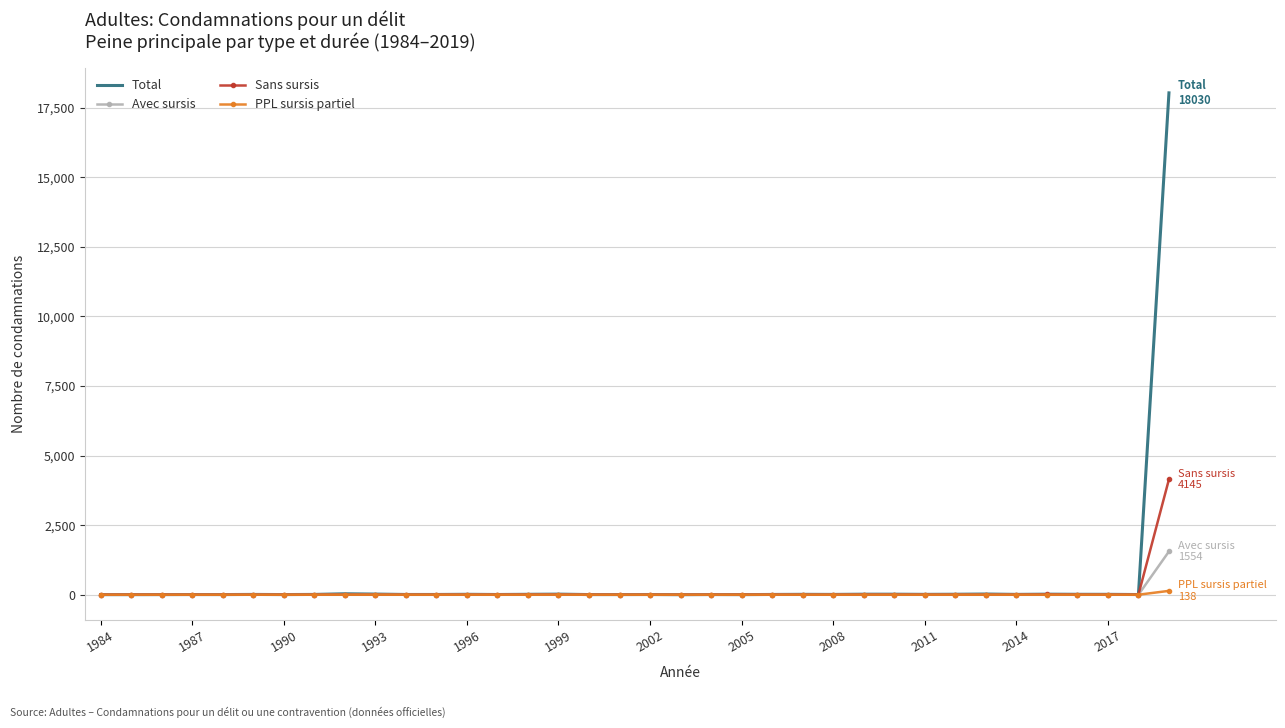

List the series in order of their peak value, lowest first.

PPL sursis partiel, Avec sursis, Sans sursis, Total